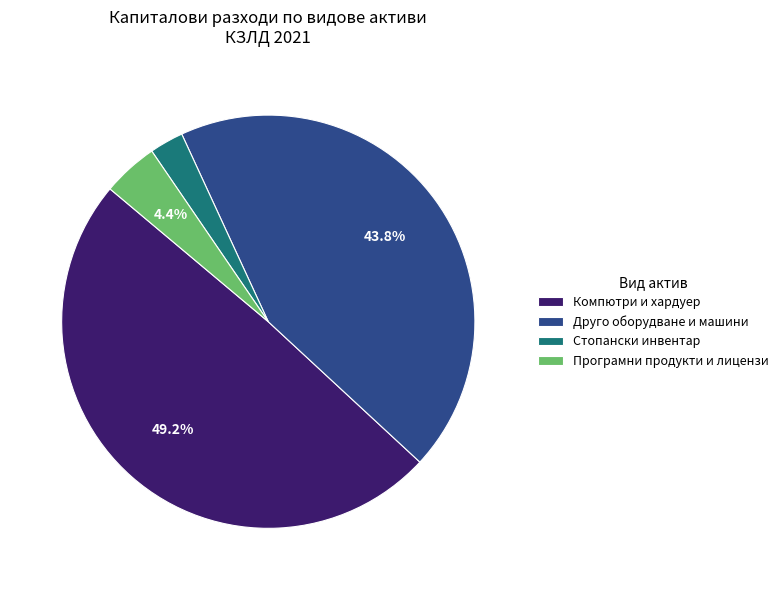

Approximately how many times larger is the value at Програмни продукти и лицензи compared to Компютри и хардуер?

0.1